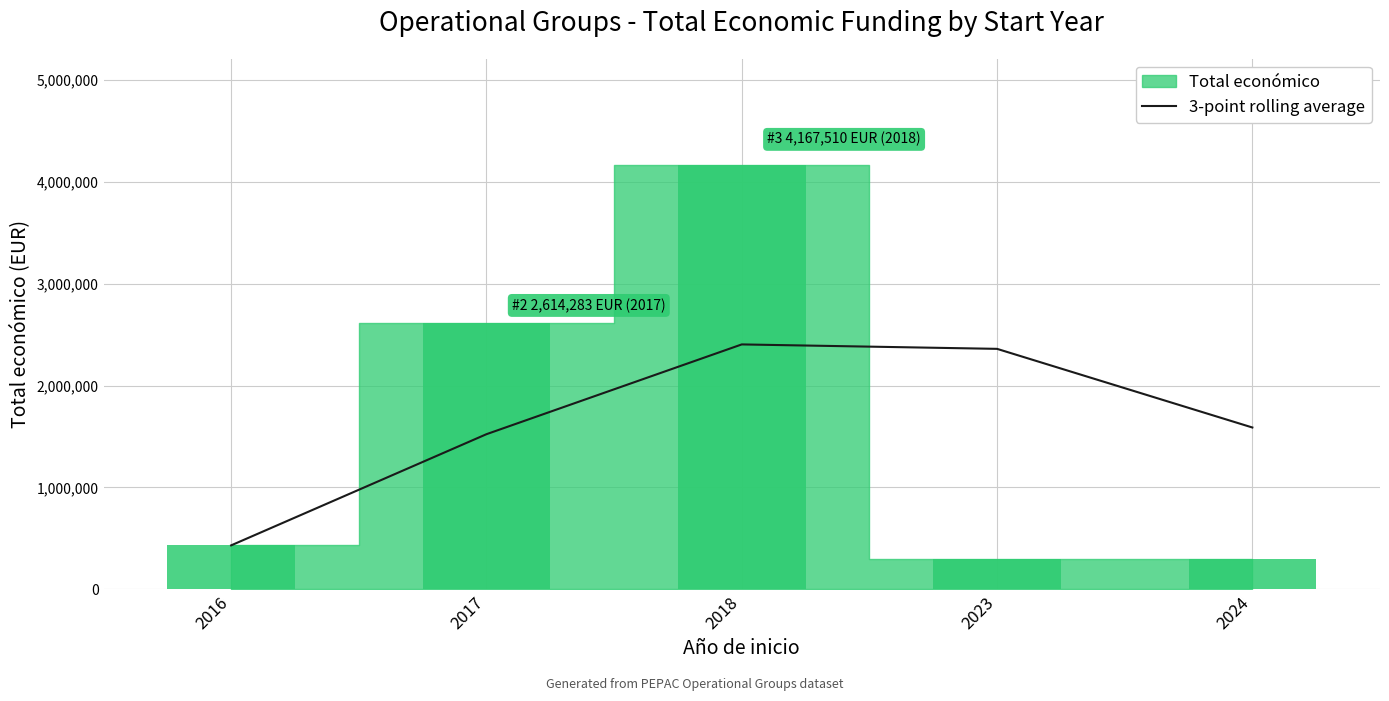

What is the difference between the maximum and minimum values?

1973425.7